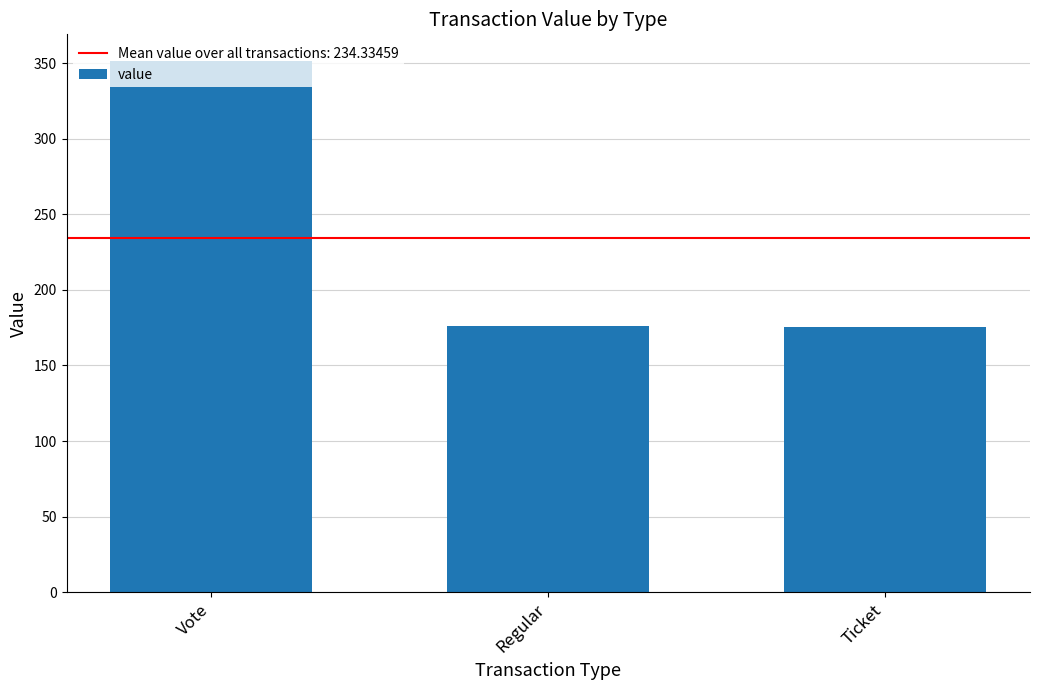

Is it true that the value at Regular is 175.9?

True